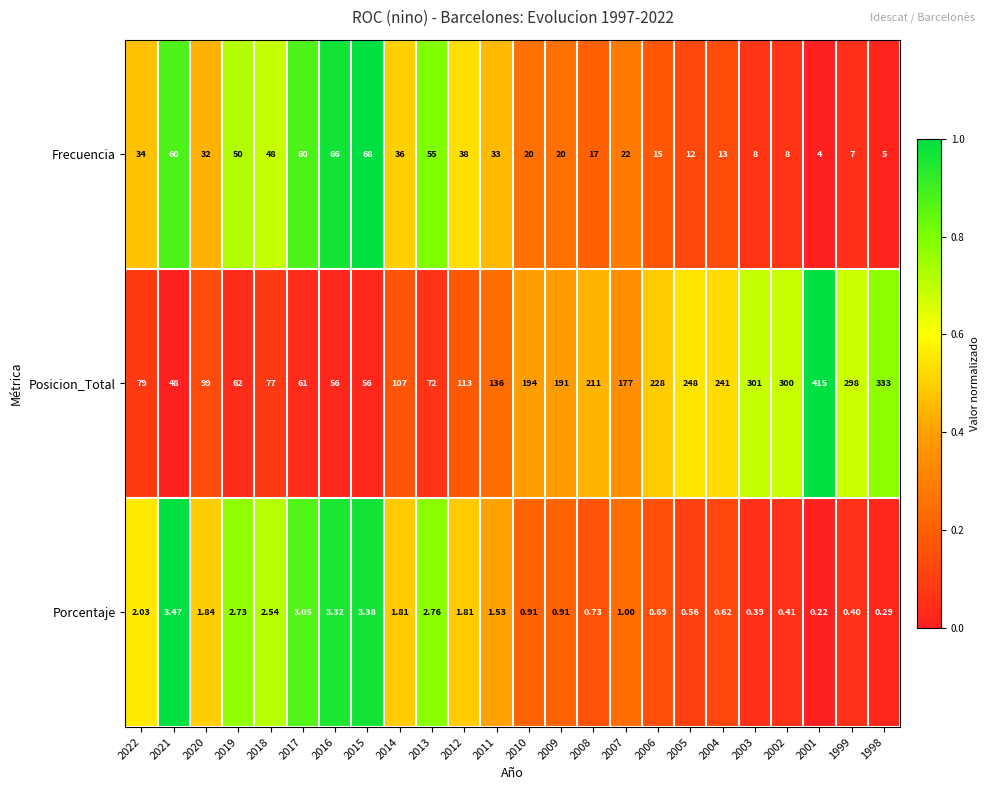

Which series changed the most between 2008 and 2002?

Posicion_Total